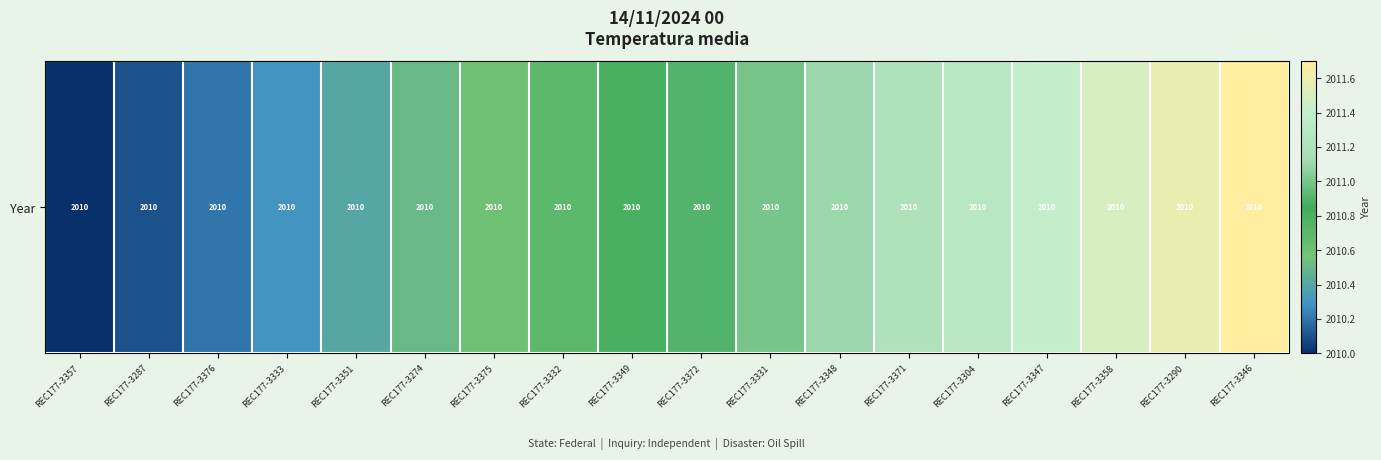

What is the change in value from REC177-3371 to REC177-3347?

+0.2